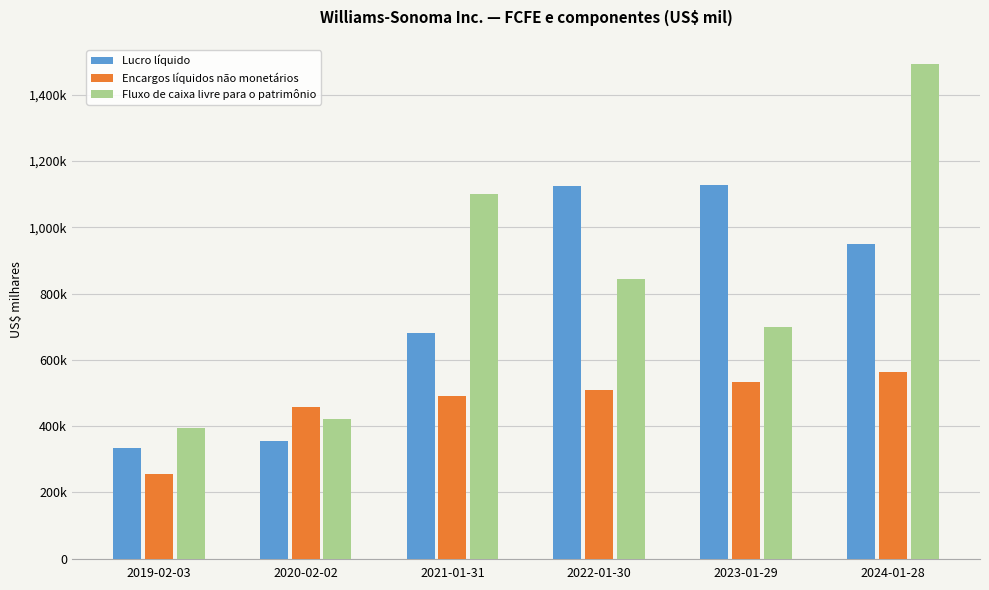

Does the chart contain any negative values?

No